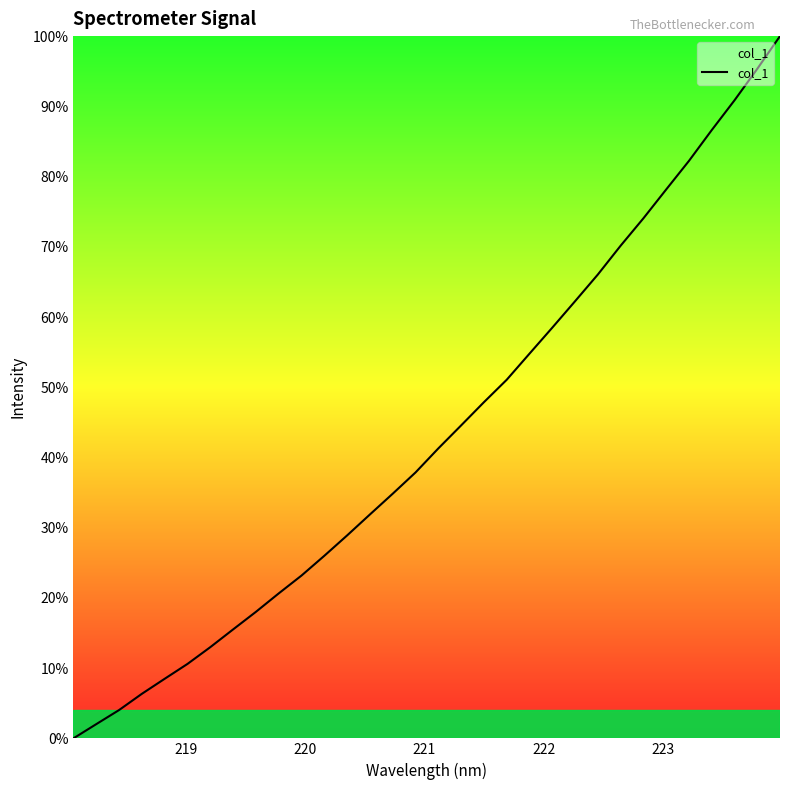

What is the difference between the maximum and minimum values?

100.0